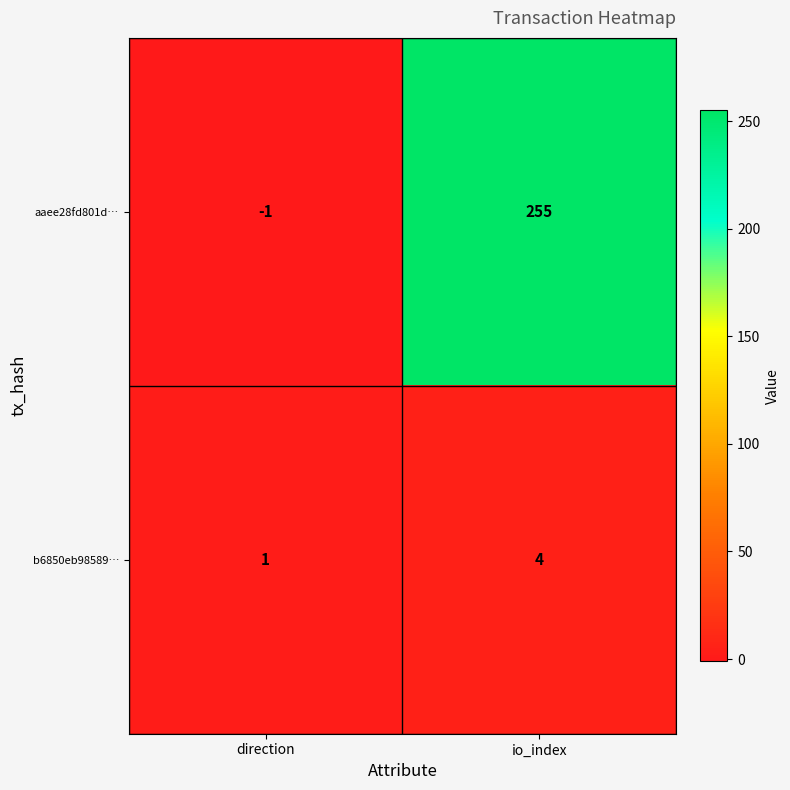

Reading left to right, transcribe all the data shown in this chart.

aaee28fd801d…: direction=-1	io_index=255
b6850eb98589…: direction=1	io_index=4